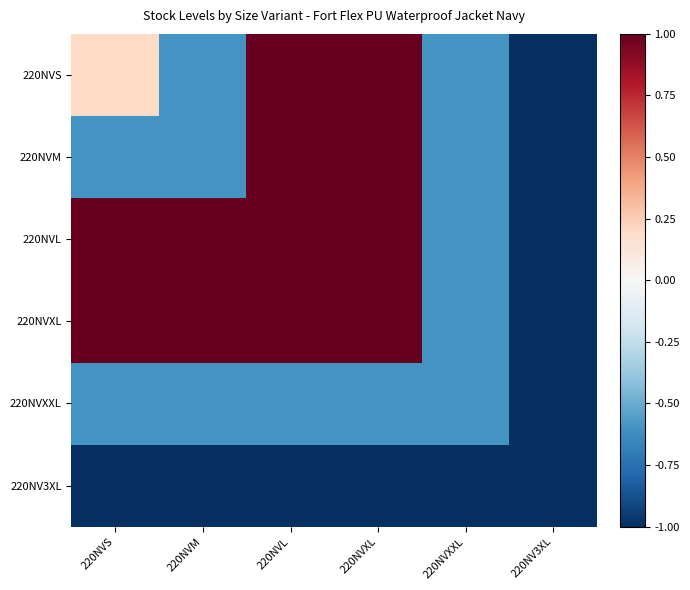

What is the spread (max minus min) of values at 220NVS?

2.0